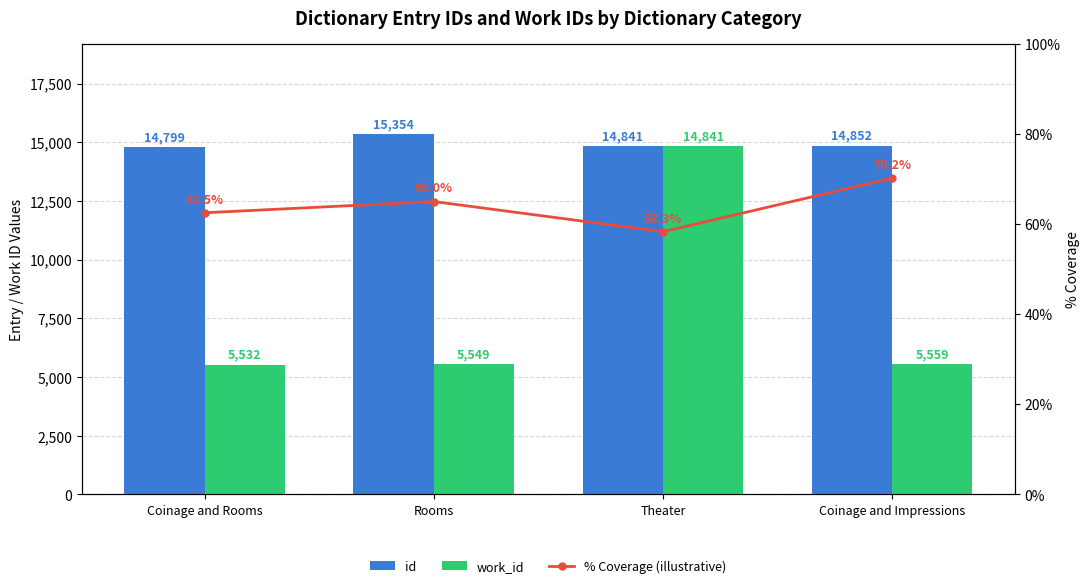

Reading right to left, list all the values displayed in this chart.

id: Coinage and Impressions=14852.0	Theater=14841.0	Rooms=15354.0	Coinage and Rooms=14799.0
work_id: Coinage and Impressions=5559.0	Theater=14841.0	Rooms=5549.0	Coinage and Rooms=5532.0
% Coverage (illustrative): Coinage and Impressions=70.2	Theater=58.3	Rooms=65.0	Coinage and Rooms=62.5